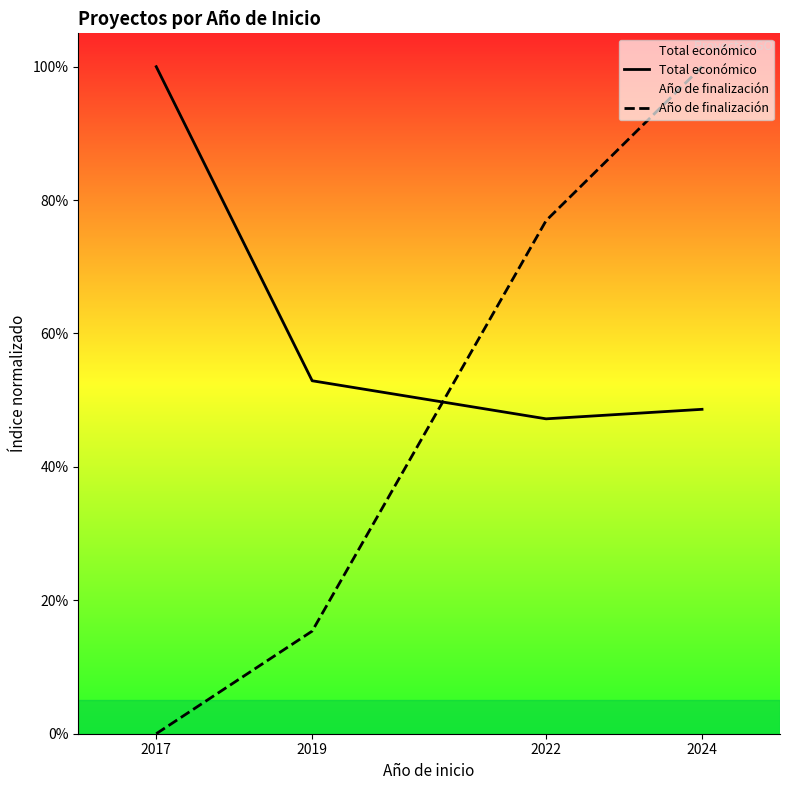

What is the difference between the highest and lowest values at 2019?

37.5